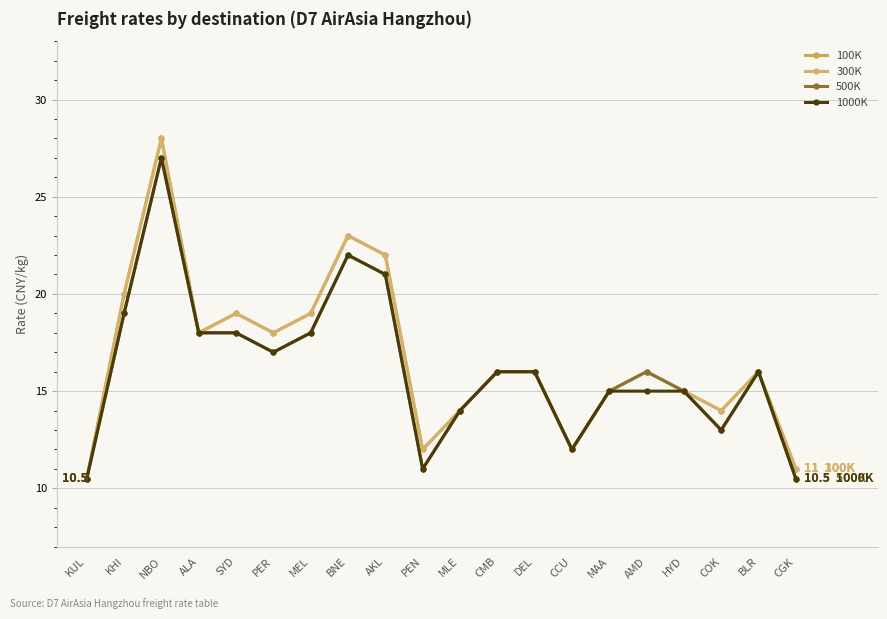

Reading left to right, what are all the values shown in this chart?

100K: 10.5	20.0	28.0	18.0	19.0	18.0	19.0	23.0	22.0	12.0	14.0	16.0	16.0	12.0	15.0	16.0	15.0	14.0	16.0	11.0
300K: 10.5	20.0	28.0	18.0	19.0	18.0	19.0	23.0	22.0	12.0	14.0	16.0	16.0	12.0	15.0	16.0	15.0	14.0	16.0	11.0
500K: 10.5	19.0	27.0	18.0	18.0	17.0	18.0	22.0	21.0	11.0	14.0	16.0	16.0	12.0	15.0	16.0	15.0	13.0	16.0	10.5
1000K: 10.5	19.0	27.0	18.0	18.0	17.0	18.0	22.0	21.0	11.0	14.0	16.0	16.0	12.0	15.0	15.0	15.0	13.0	16.0	10.5